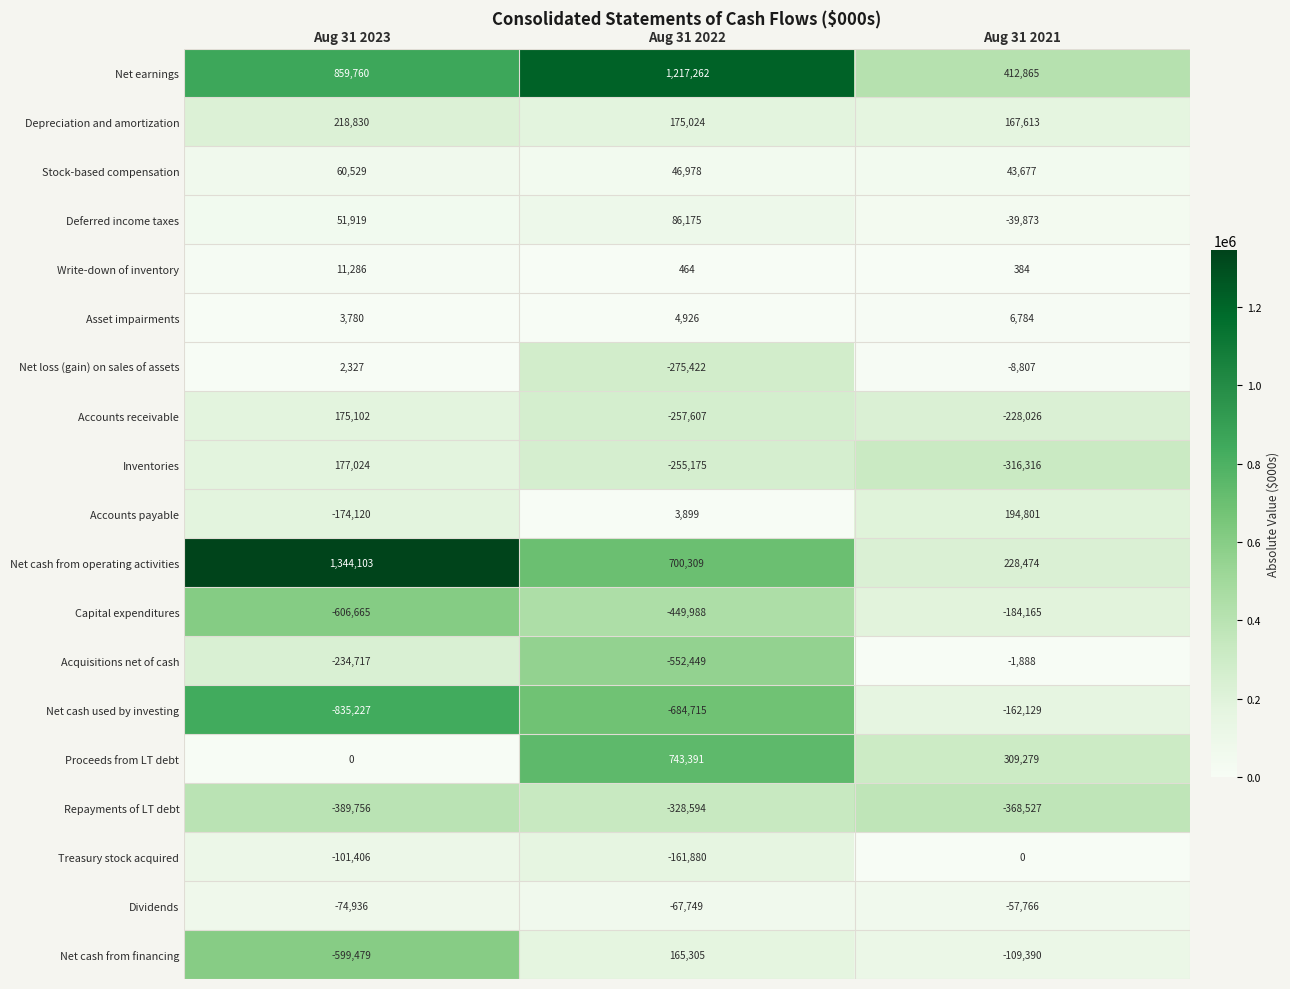

What is the spread (max minus min) of values at Aug 31 2022?

1901977